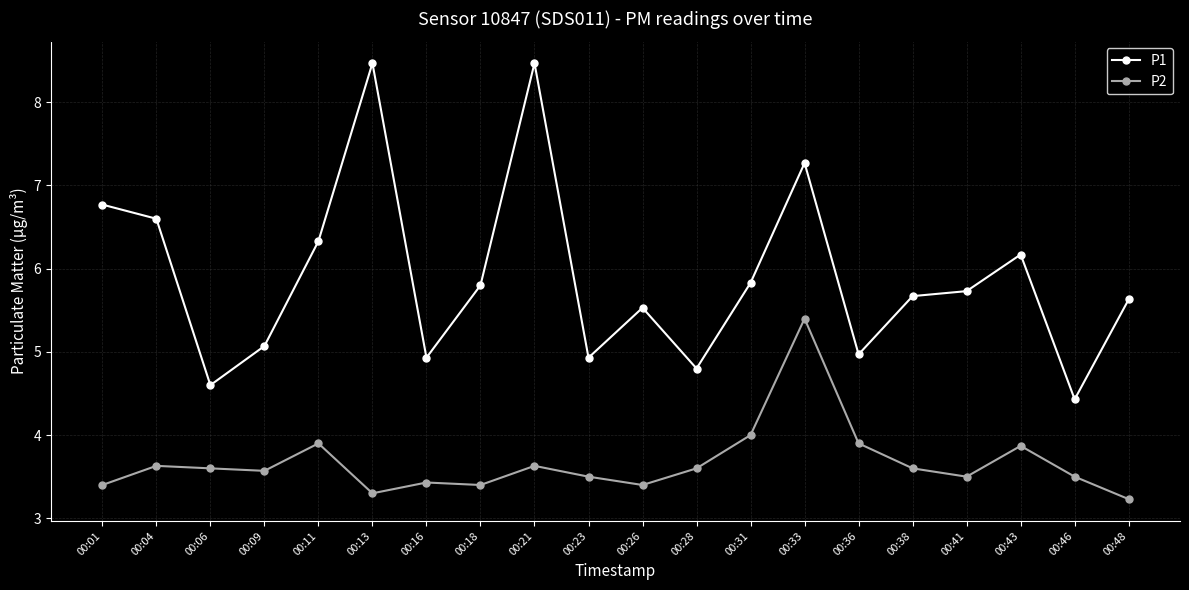

What is the value of the P2 point at the 12th from the left?

3.6